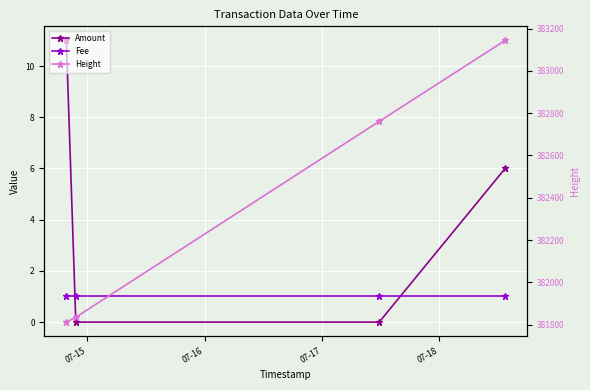

Rank the categories by Height value from highest to lowest.

07-18, 07-17, 07-16, 07-15